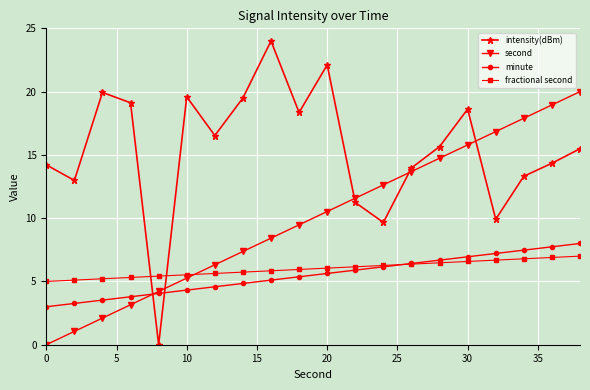

What is the value of the minute point at the 11th from the left?

5.6